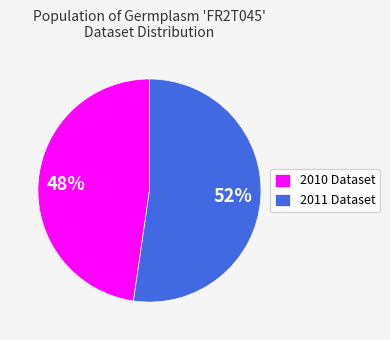

Is the sum of 2011 Dataset and 2010 Dataset greater than half?

Yes